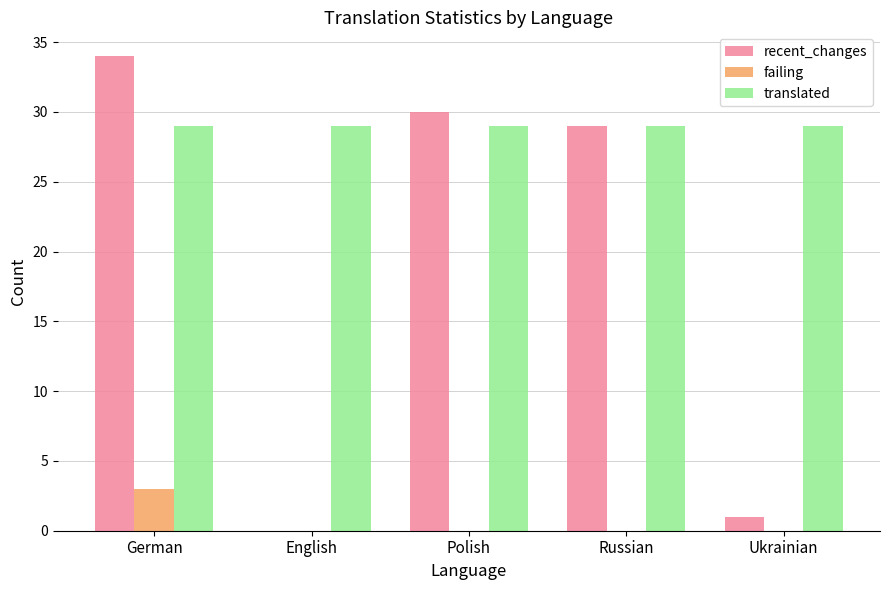

What is the total value across all series at English?

29